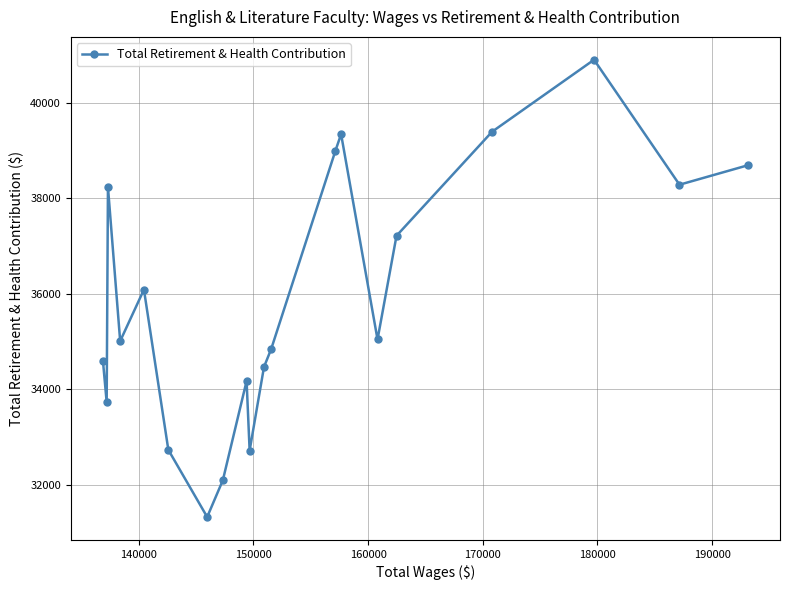

What is the average value?

35896